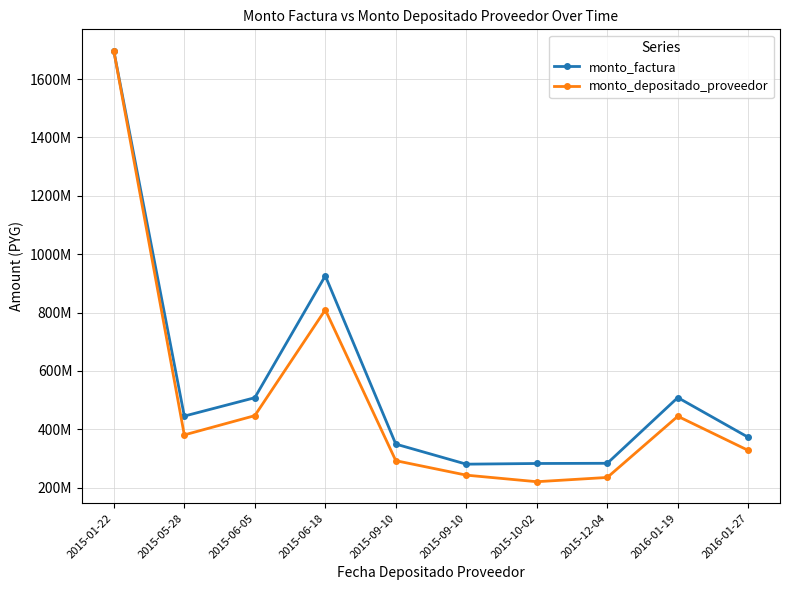

Is this an area chart (filled region under the line)?

No